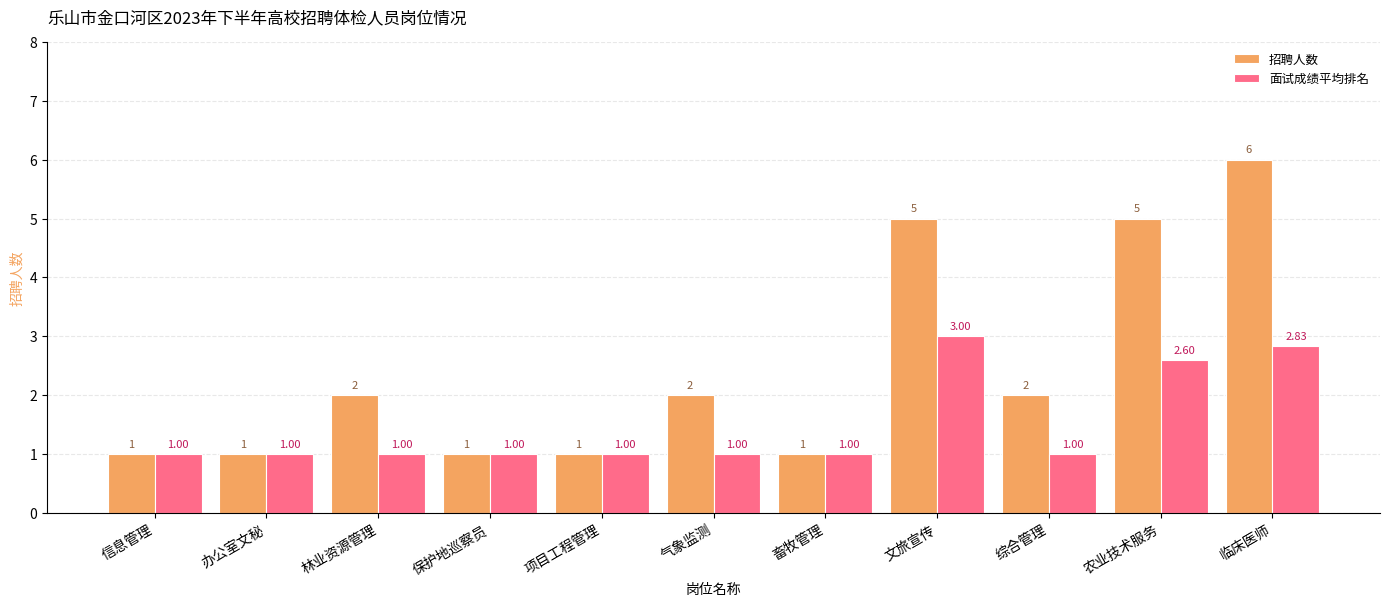

The value of 面试成绩平均排名 at 信息管理 is 0.6. True or false?

False